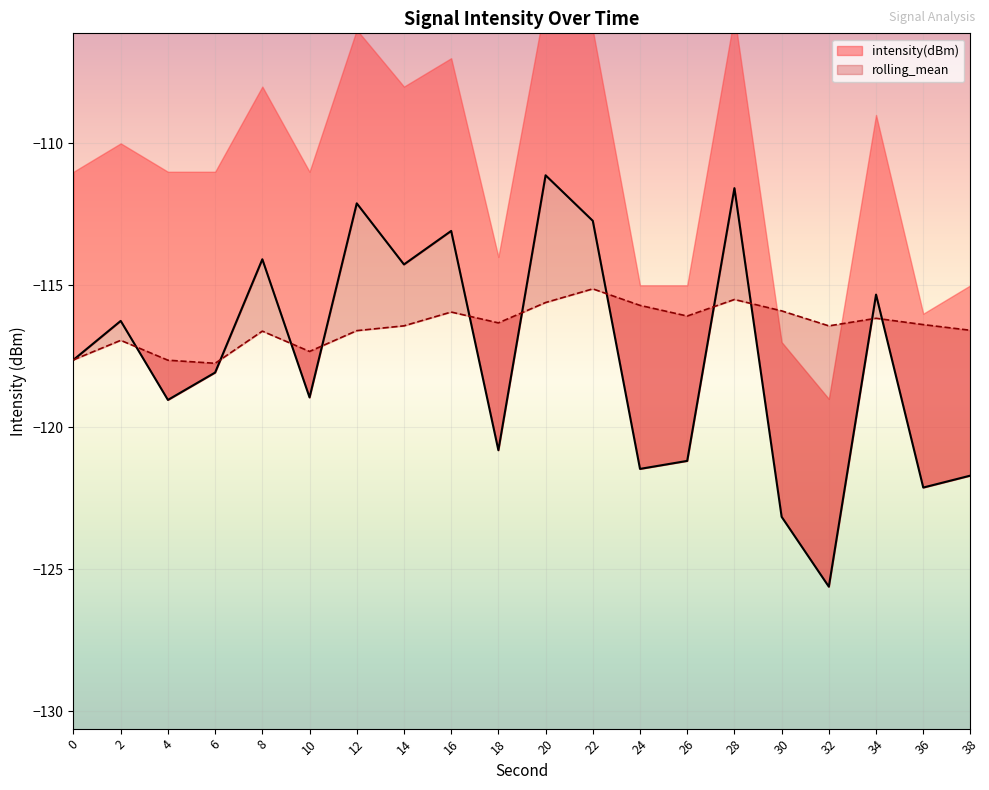

At which label does rolling_mean reach its minimum?

6